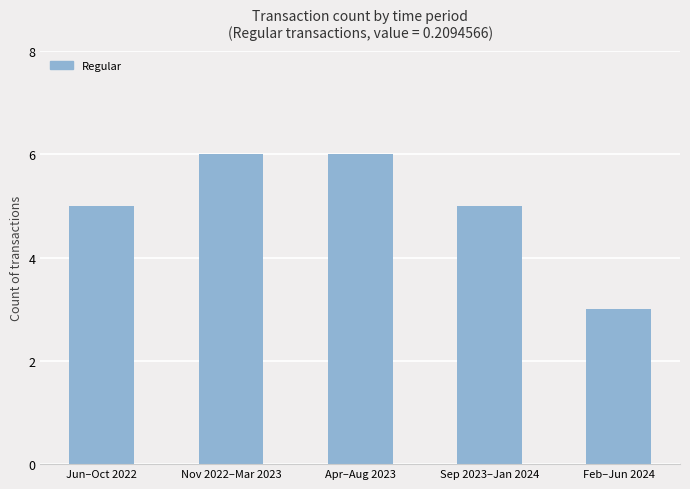

What is the sum of all values?

25